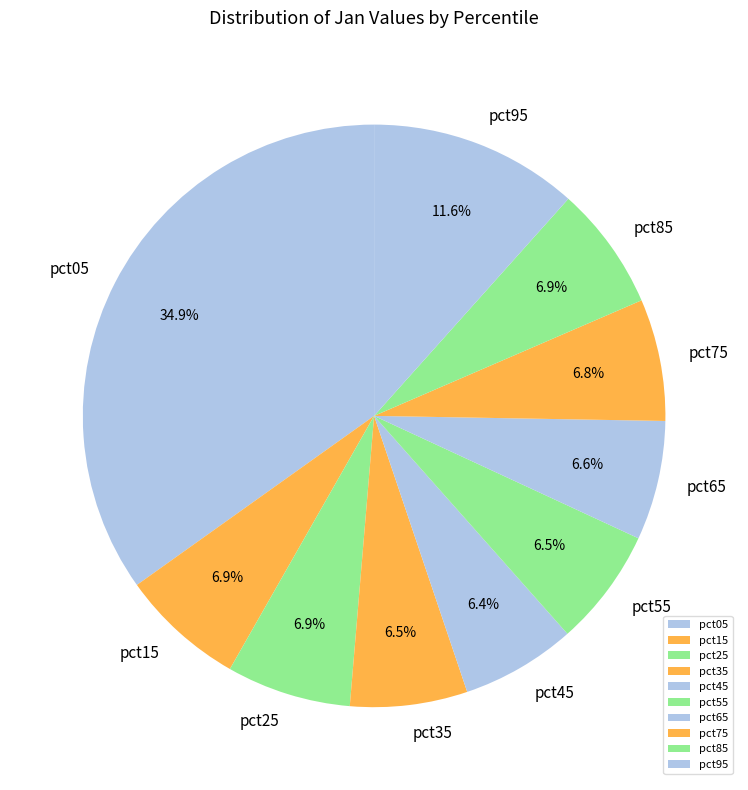

Is it true that pct55 is 1% of the pie?

False